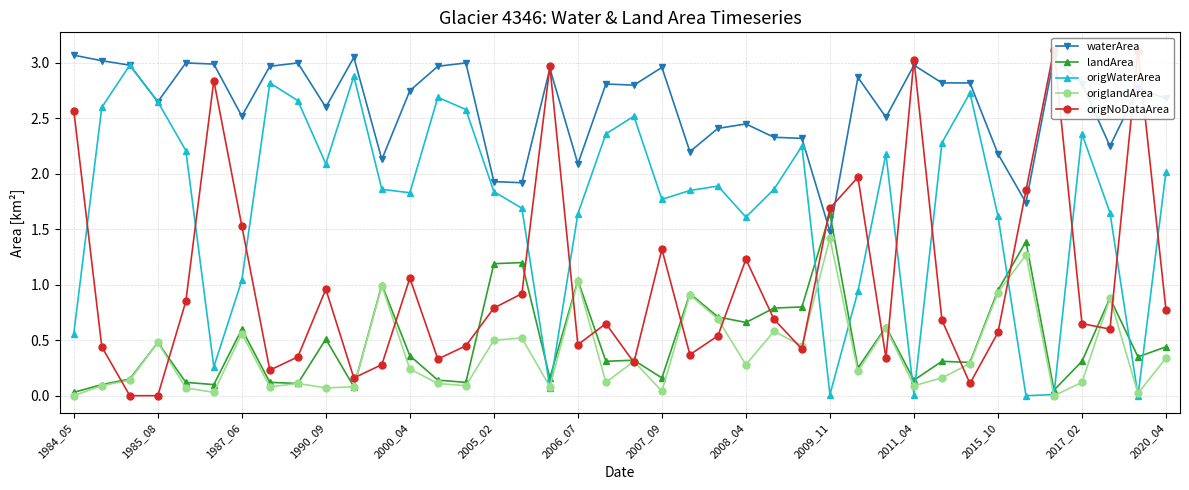

True or false: origlandArea has more than 2 points higher than both neighbors.

True